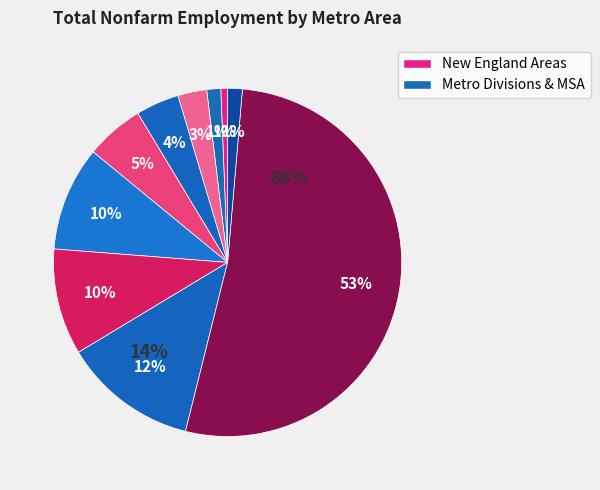

To the nearest percent, what is the combined percentage of Newark-Union, NJ-PA and Hartford-West Hartford-East Hartford, CT?

15%